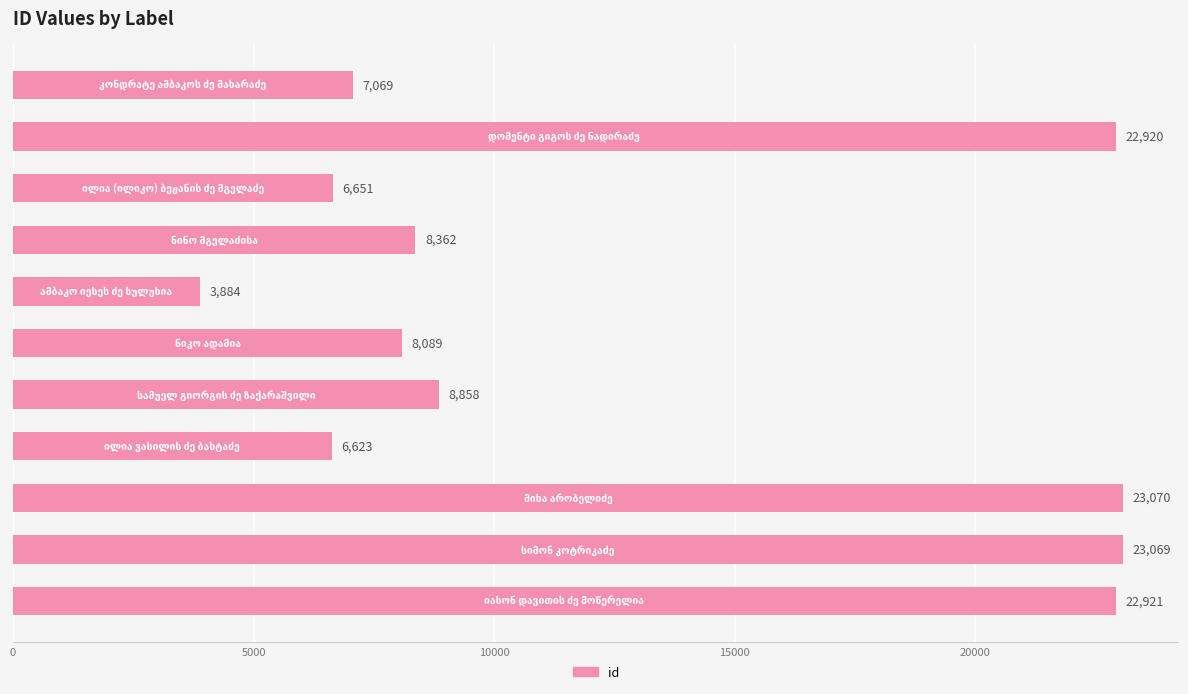

What is the smallest value displayed?

3884